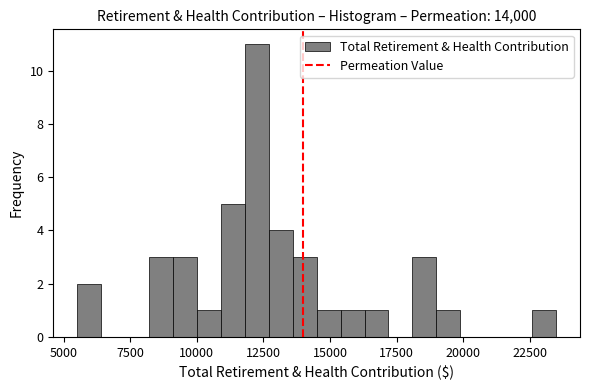

Around what value on the x-axis is the tallest bar? Give the approximate position of its centre, as read against the axis.

12000